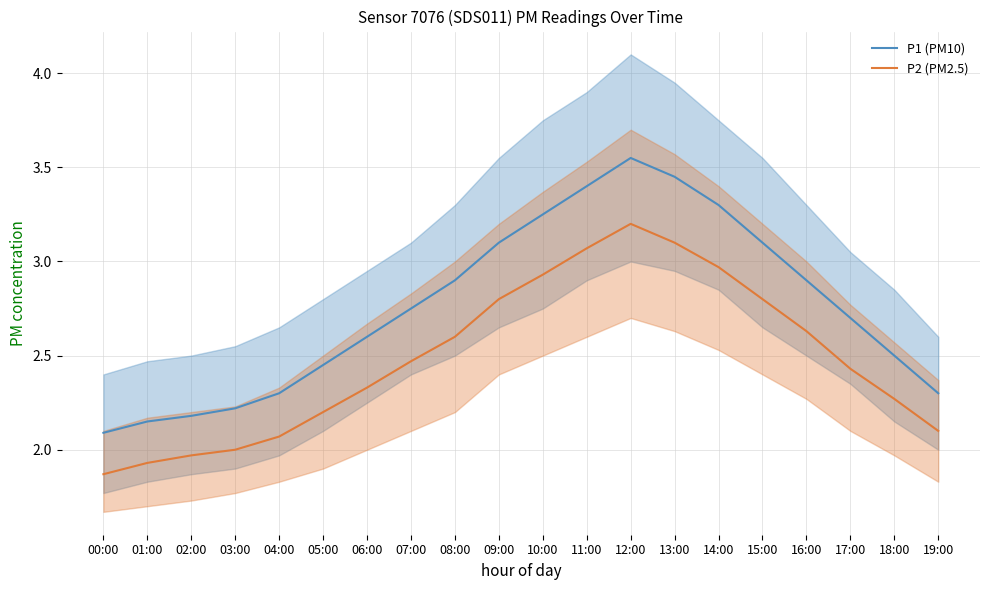

What is the difference between the highest and lowest values at 19:00?

0.2